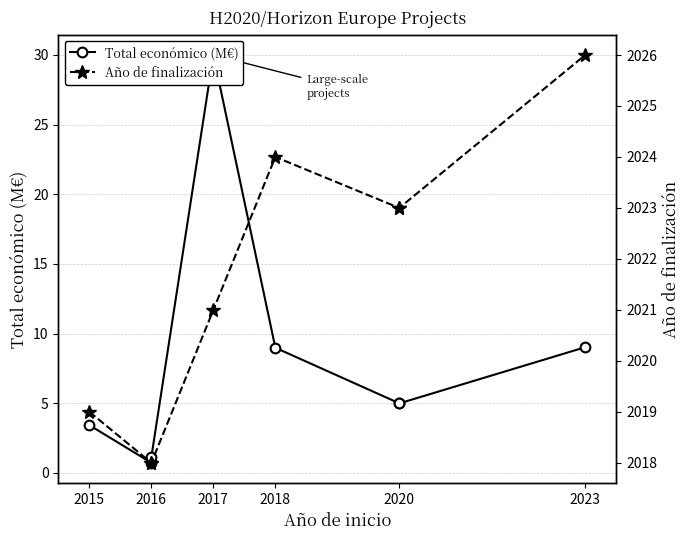

Rank the series by their average value, from lowest to highest.

Total económico (M€), Año de finalización